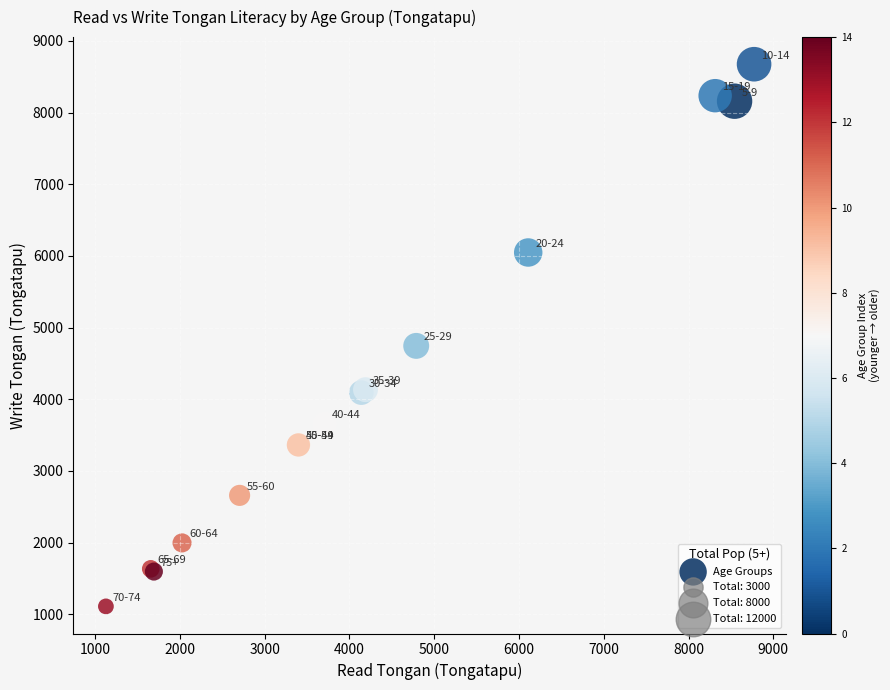

What Y value in the scatter plot is closest to 4891?

4744